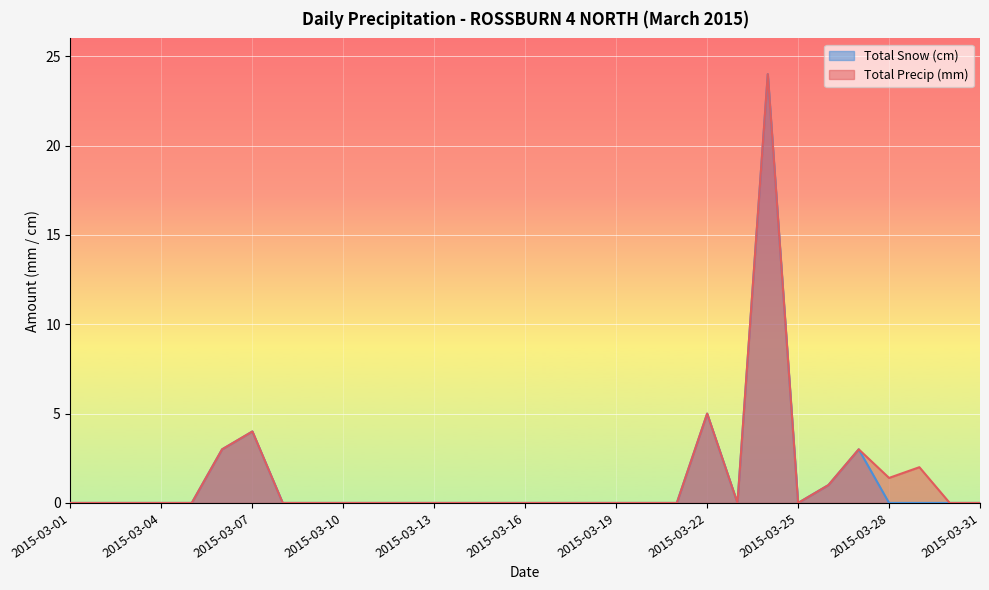

At which category is the sum across all series the highest?

2015-03-24